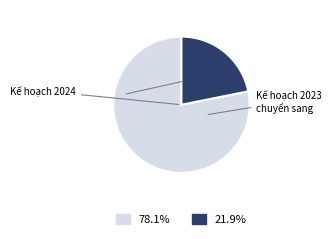

How many slices are in this pie chart?

2